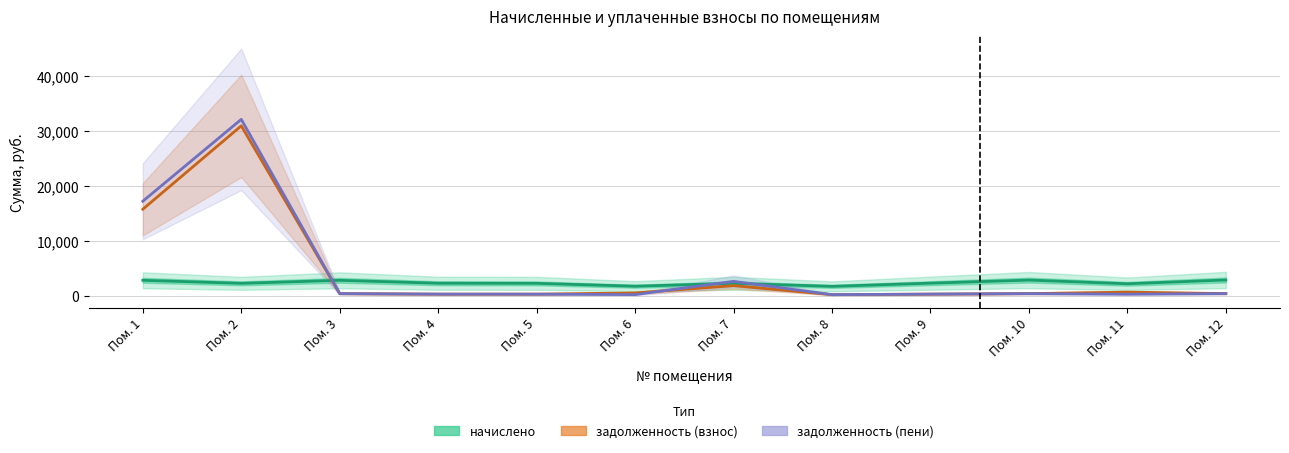

What is the difference between the maximum and minimum values in the задолженность (пени) series?

31863.5